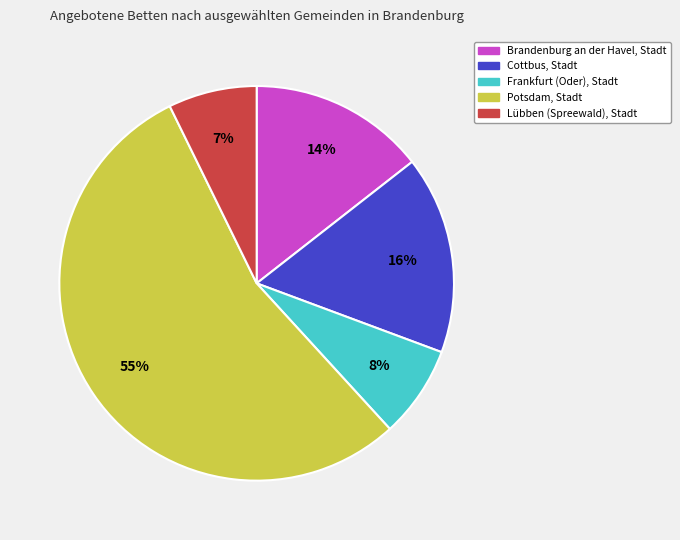

To the nearest percent, what percentage of the pie is Lübben (Spreewald), Stadt?

7%